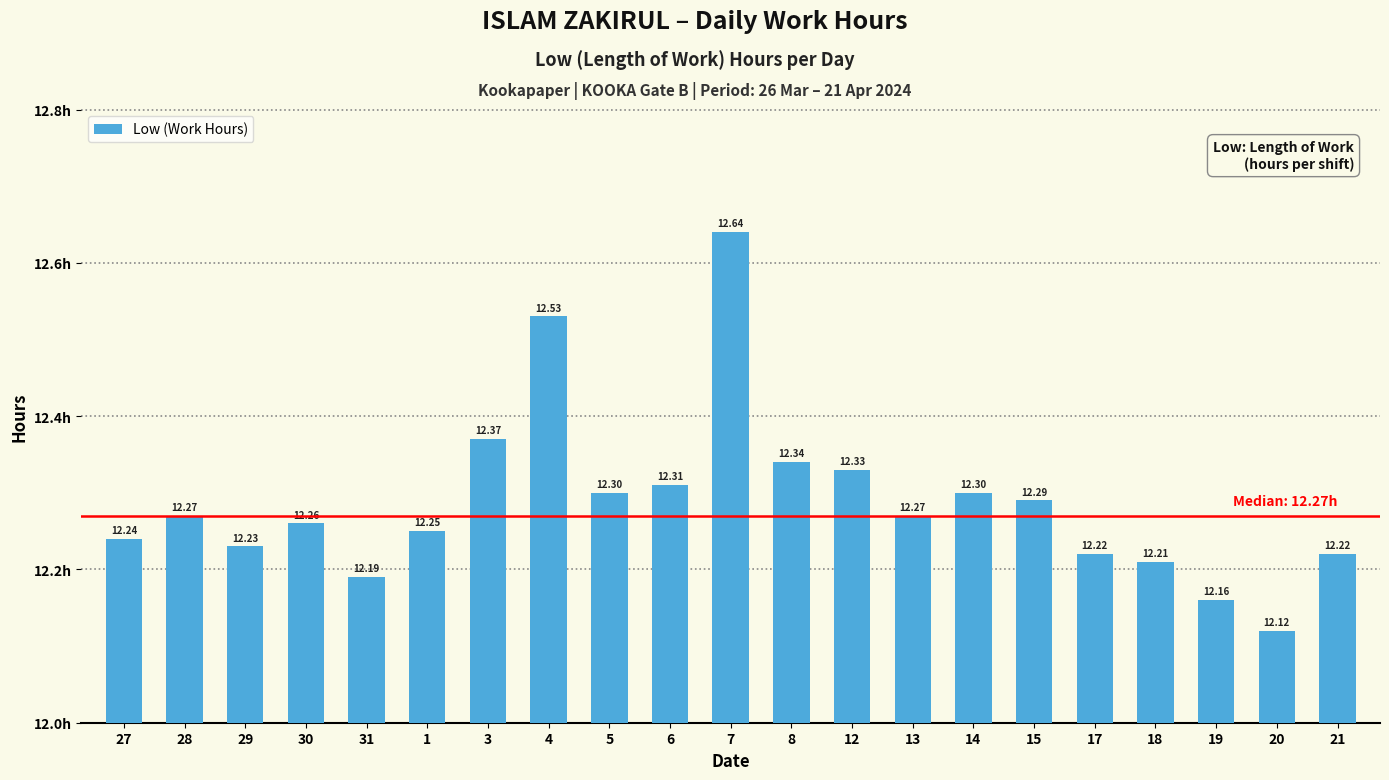

Which label corresponds to the smallest value in the chart?

20